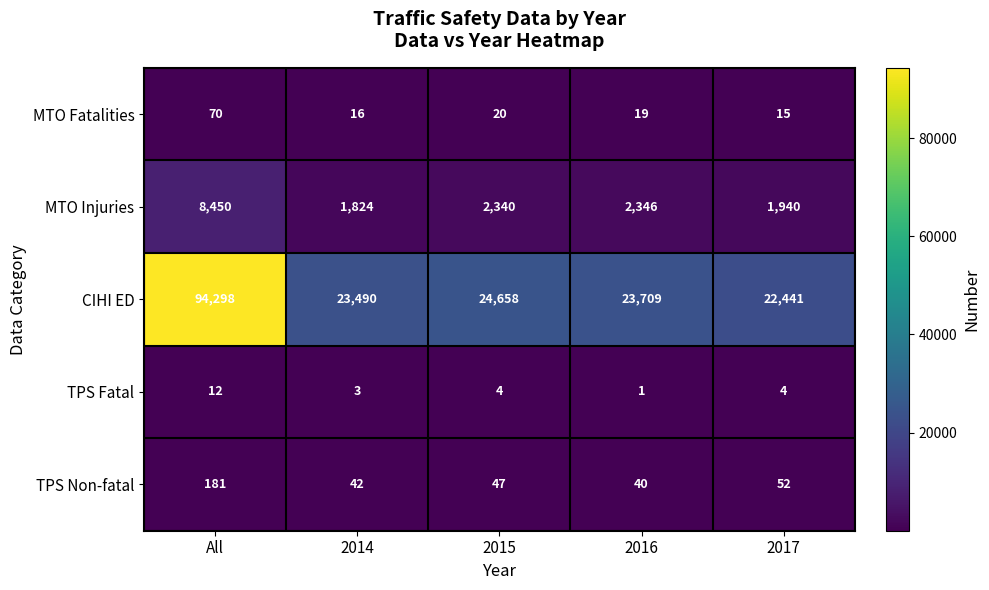

Is it true that TPS Non-fatal equals 294 at All?

False